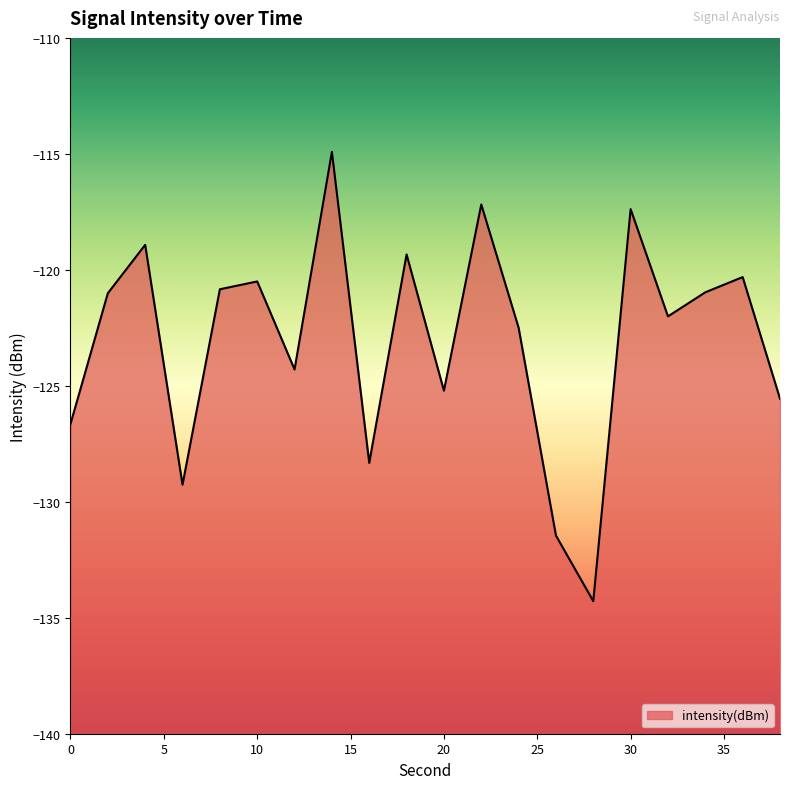

How many points are lower than both their immediate neighbors (excluding endpoints)?

6